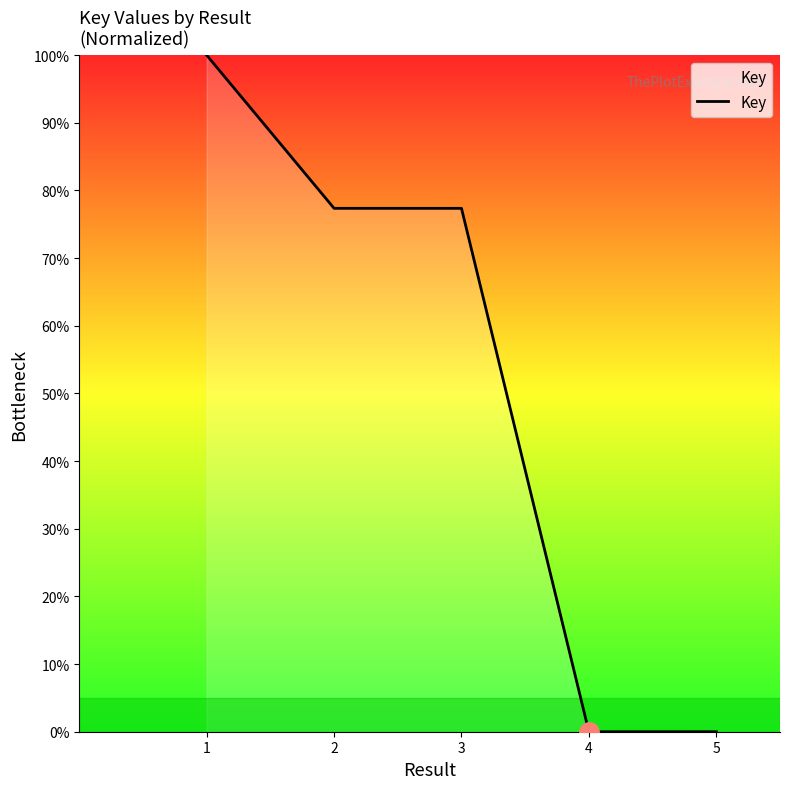

Is it true that the value at 4 is 0.0?

True